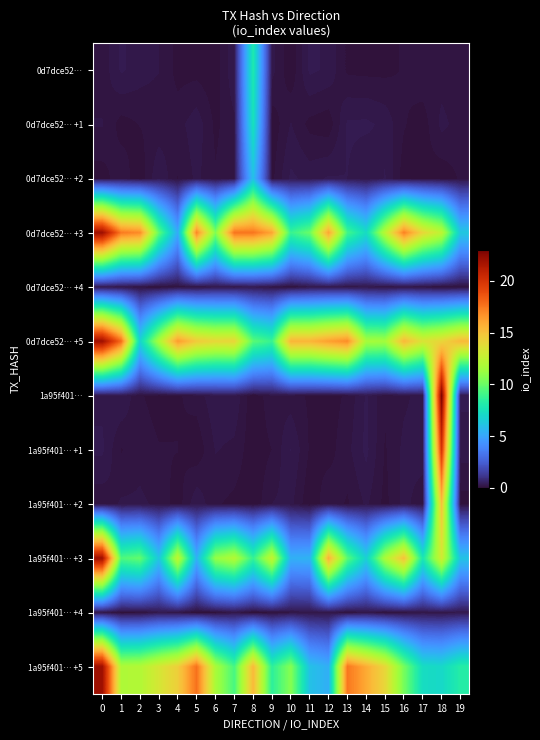

Which series has the widest spread of values?

1a95f401…